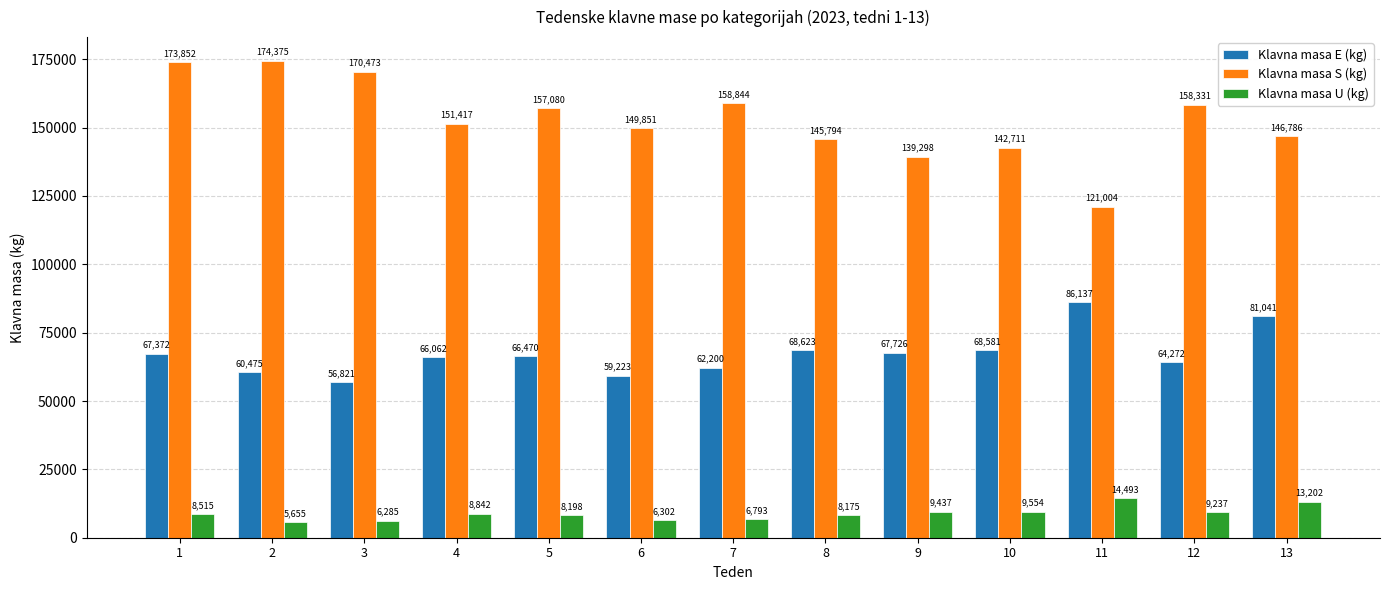

At which label does Klavna masa U (kg) reach its minimum?

2